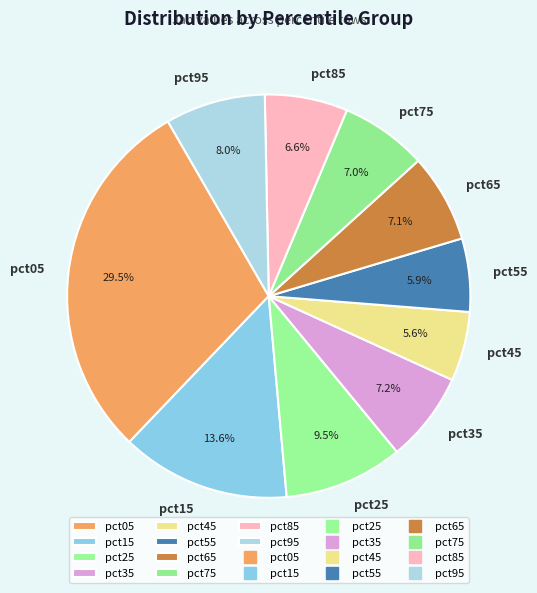

Does pct65 account for over 50% of the chart?

No